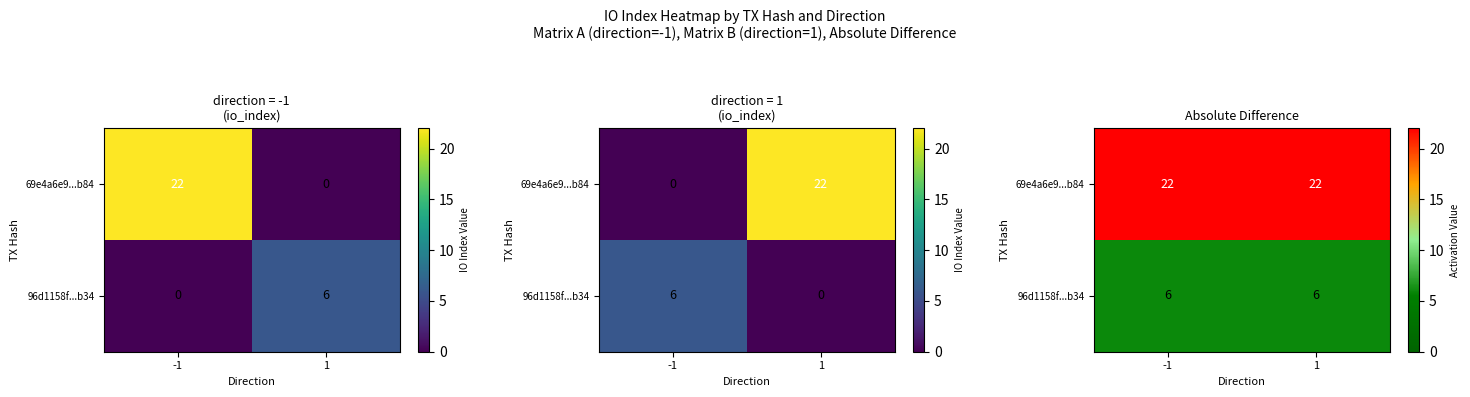

Which label corresponds to the largest value in the chart?

-1